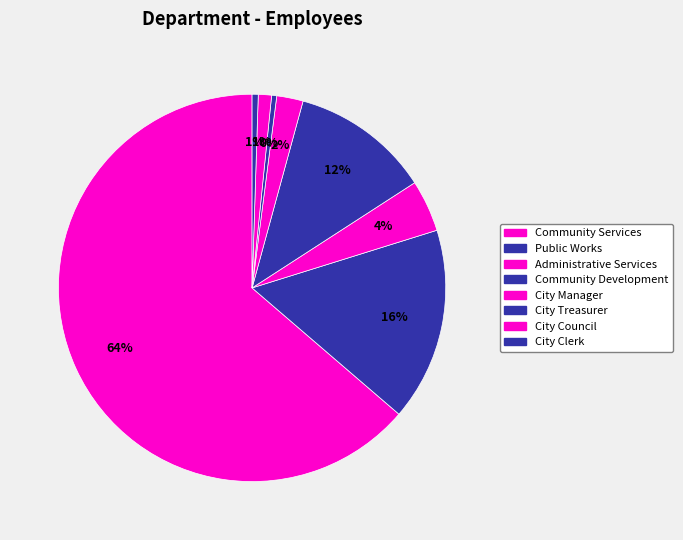

Between City Manager and Public Works, which is larger?

Public Works